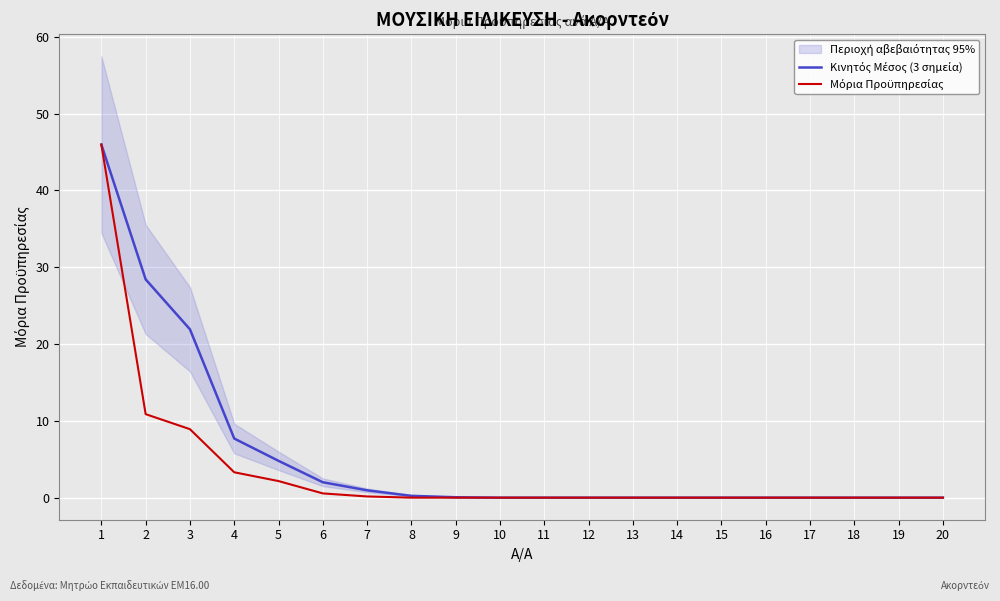

List the labels in order of Κινητός Μέσος (3 σημεία) value, largest first.

1, 2, 3, 4, 5, 6, 7, 8, 9, 10, 11, 12, 13, 14, 15, 16, 17, 18, 19, 20